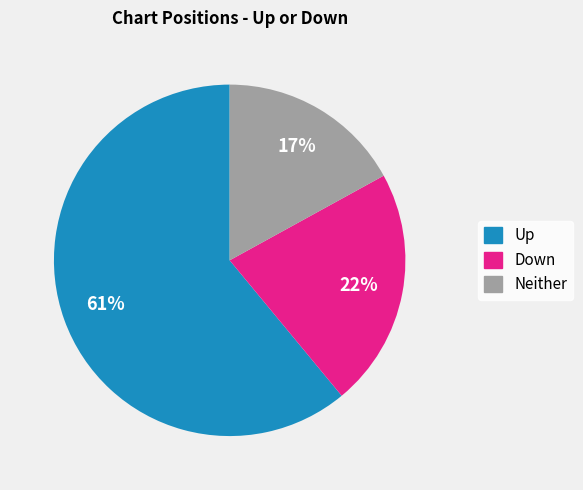

Which category has the smallest portion of the pie?

Neither